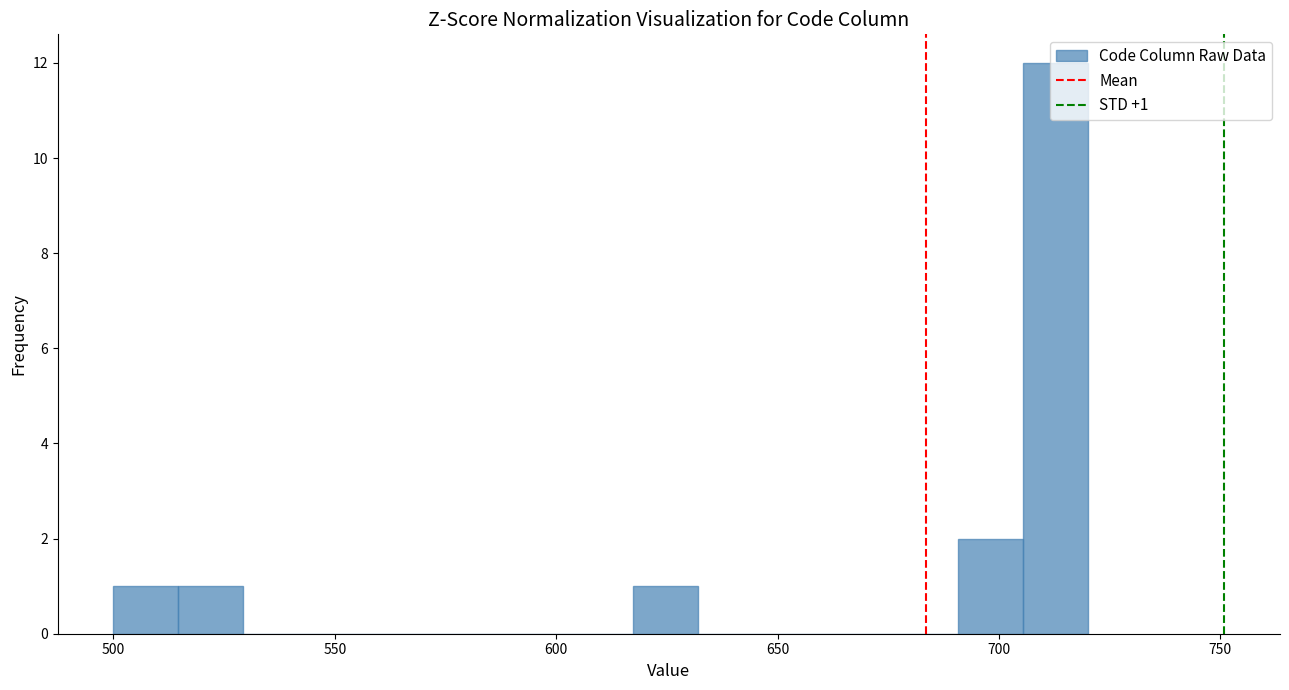

Read against the x-axis, roughly where is the centre of the tallest bar?

715